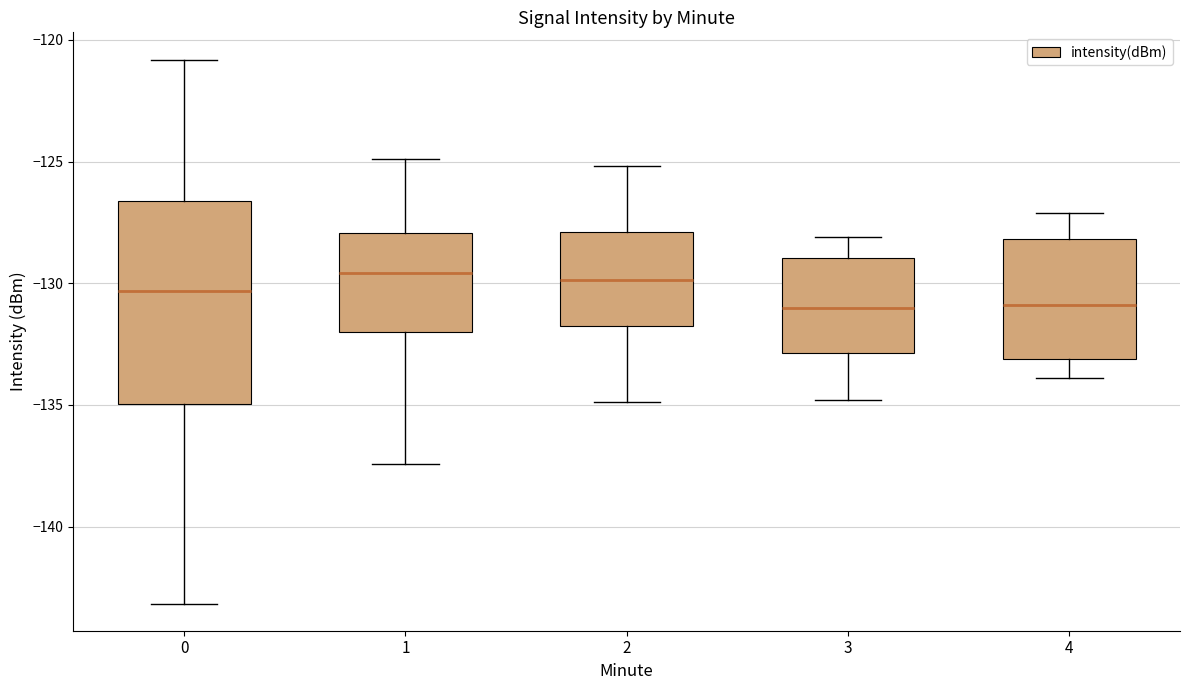

Where does the median line of the box at x = 1 sit on the y-axis? The values are not printed on the chart, so give them approximately, as read against the axis.

-129.5